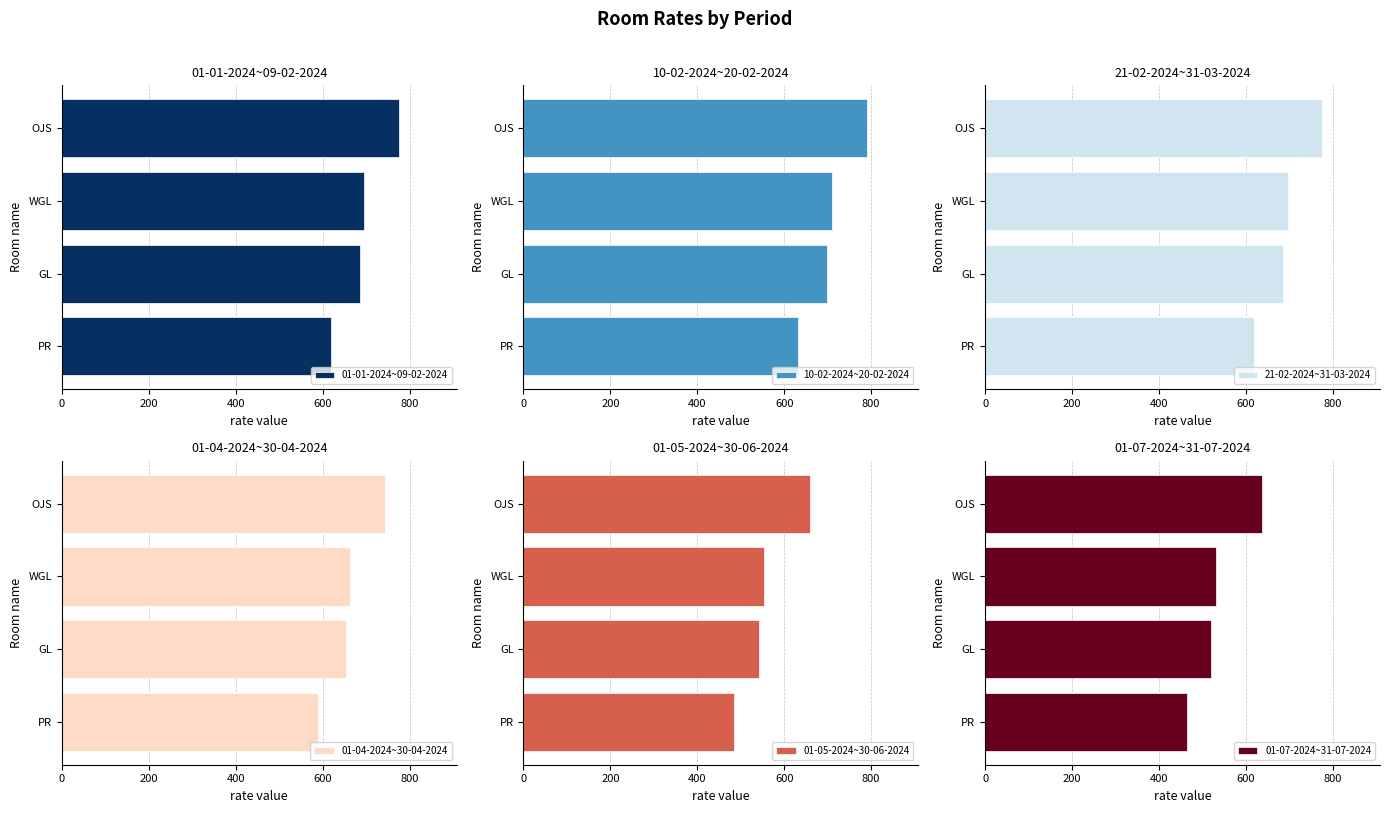

What is the sum of the 01-01-2024~09-02-2024 values at 200 and 0?

1471